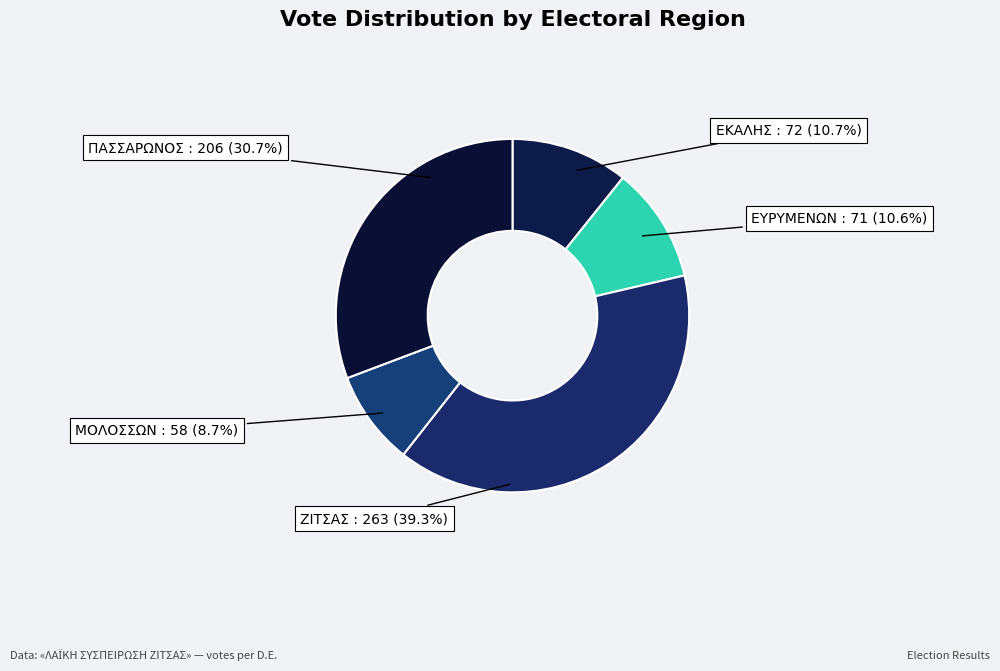

Which category has the smallest portion of the pie?

ΜΟΛΟΣΣΩΝ